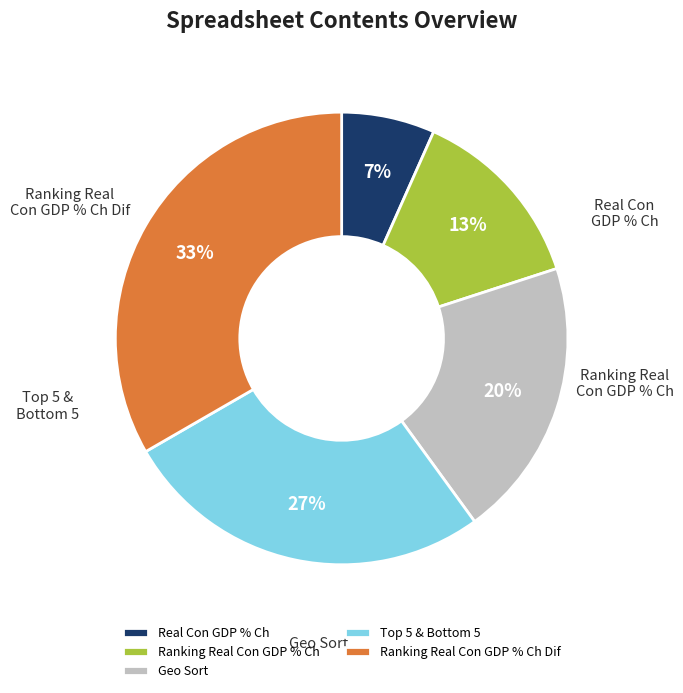

Count the number of slices in the pie.

5